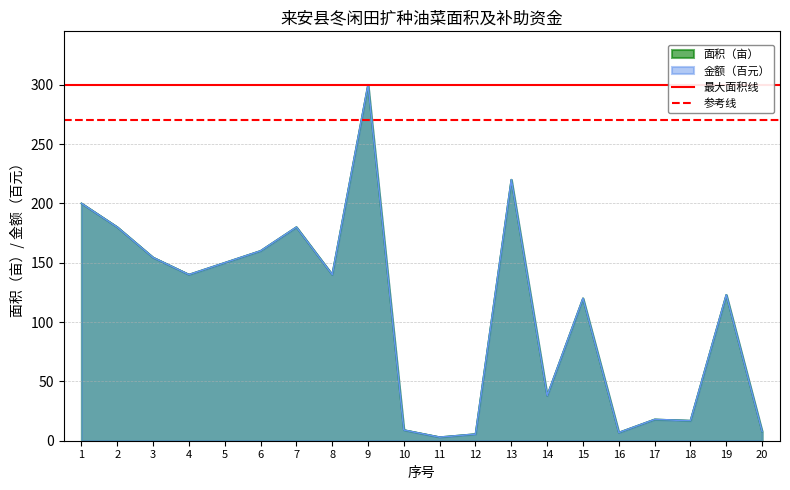

The value of 参考线 at 2 is 442. True or false?

False